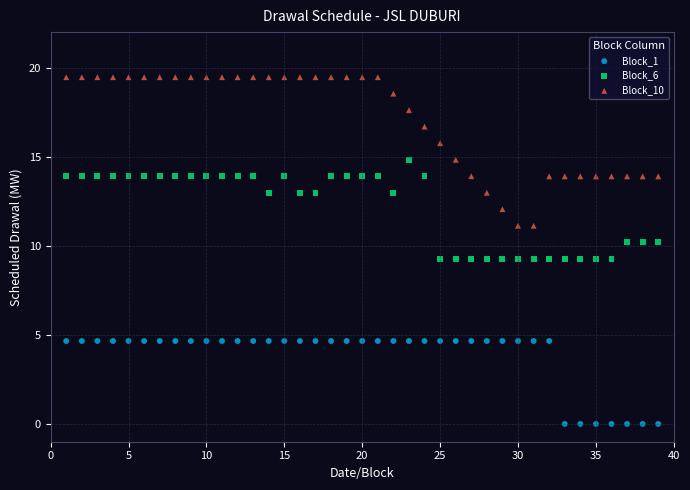

Which series has the largest Y range (max minus min)?

Block_10